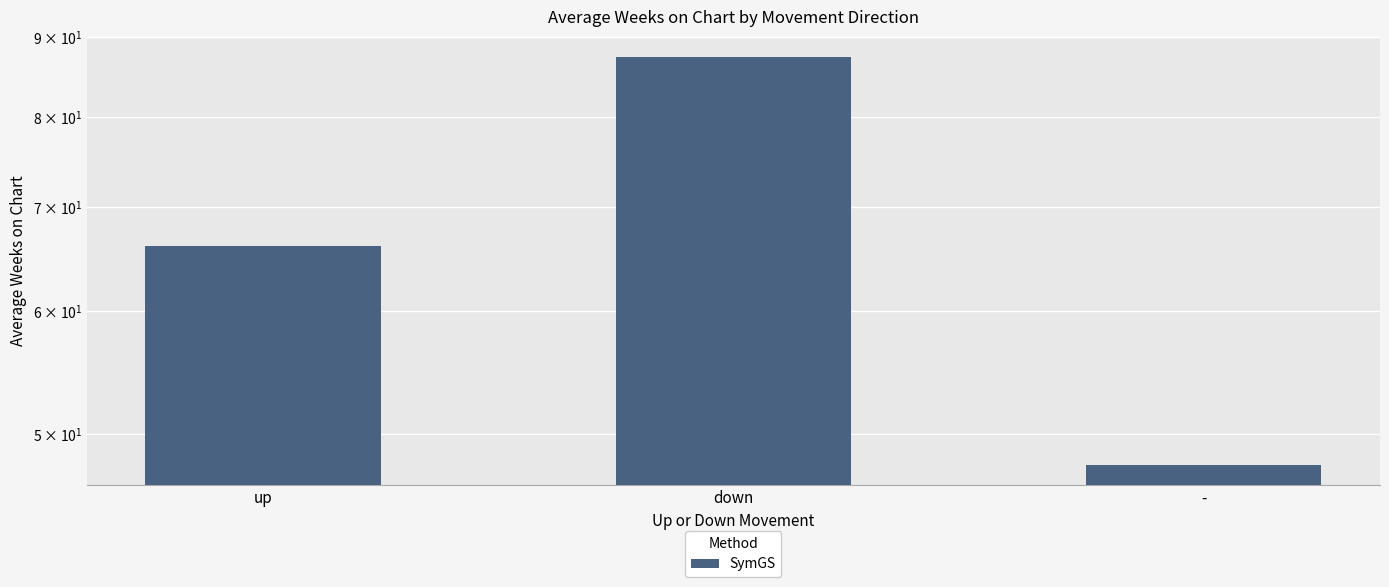

The chart shows a value of 40.5 at up. True or false?

False